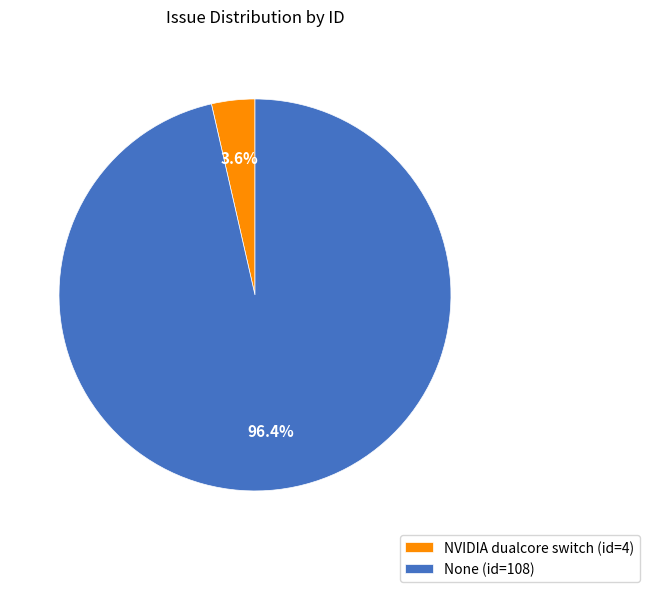

Which slice is the largest?

None